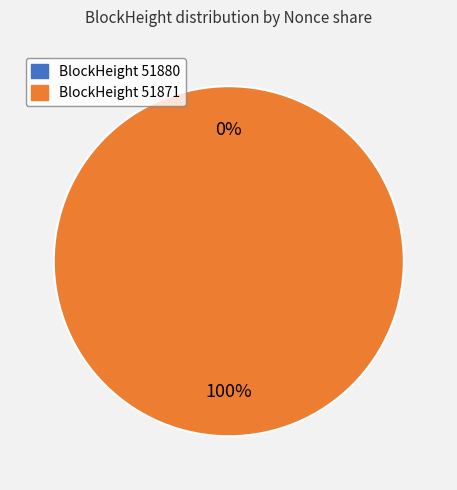

What is the change in value from 51880 to 51871?

+17005